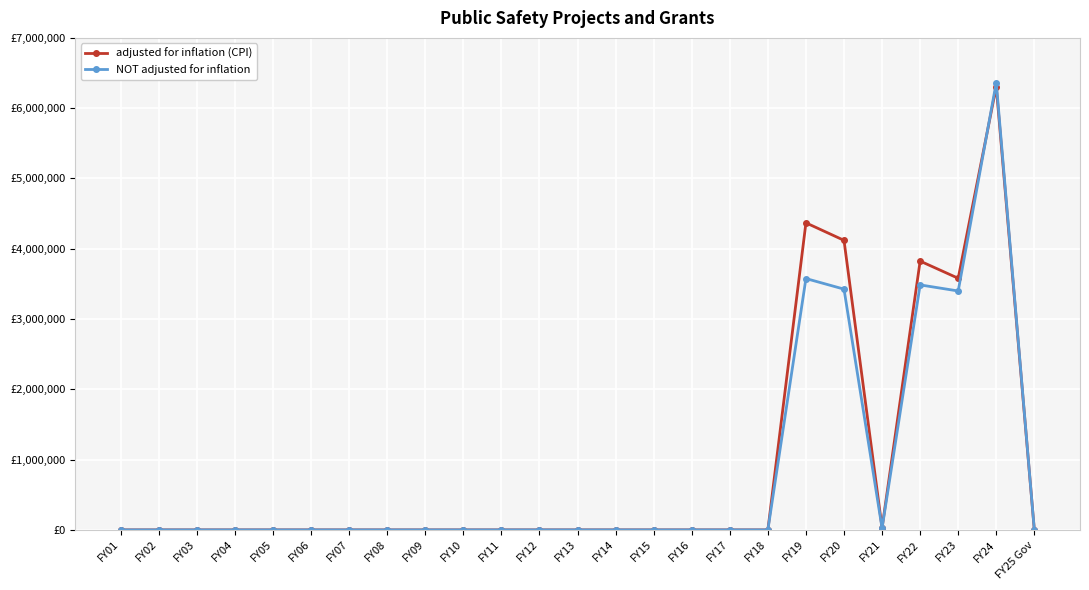

Which label corresponds to the largest value in the chart?

FY24